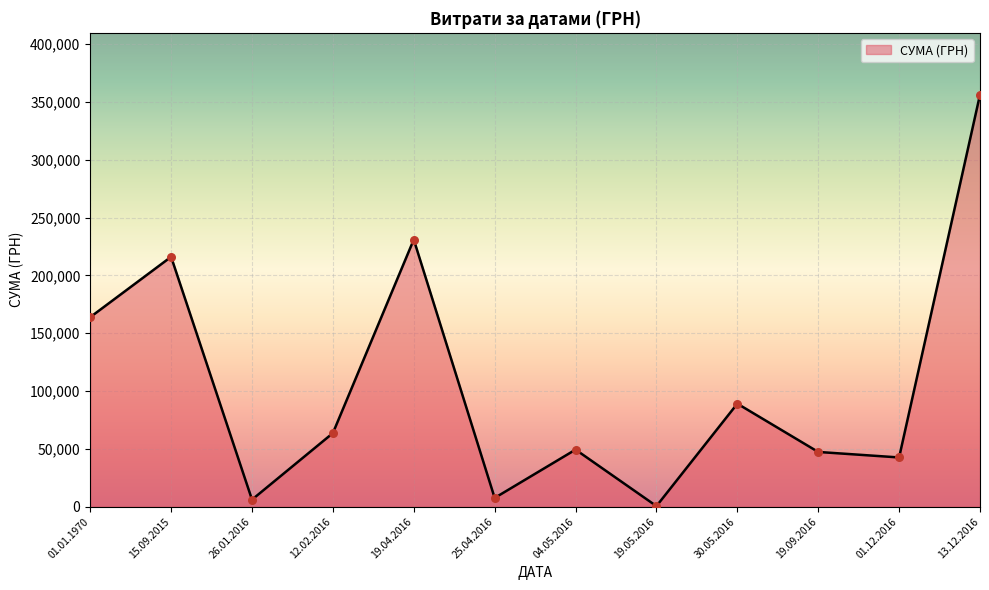

Between 15.09.2015 and 25.04.2016, which is larger?

15.09.2015